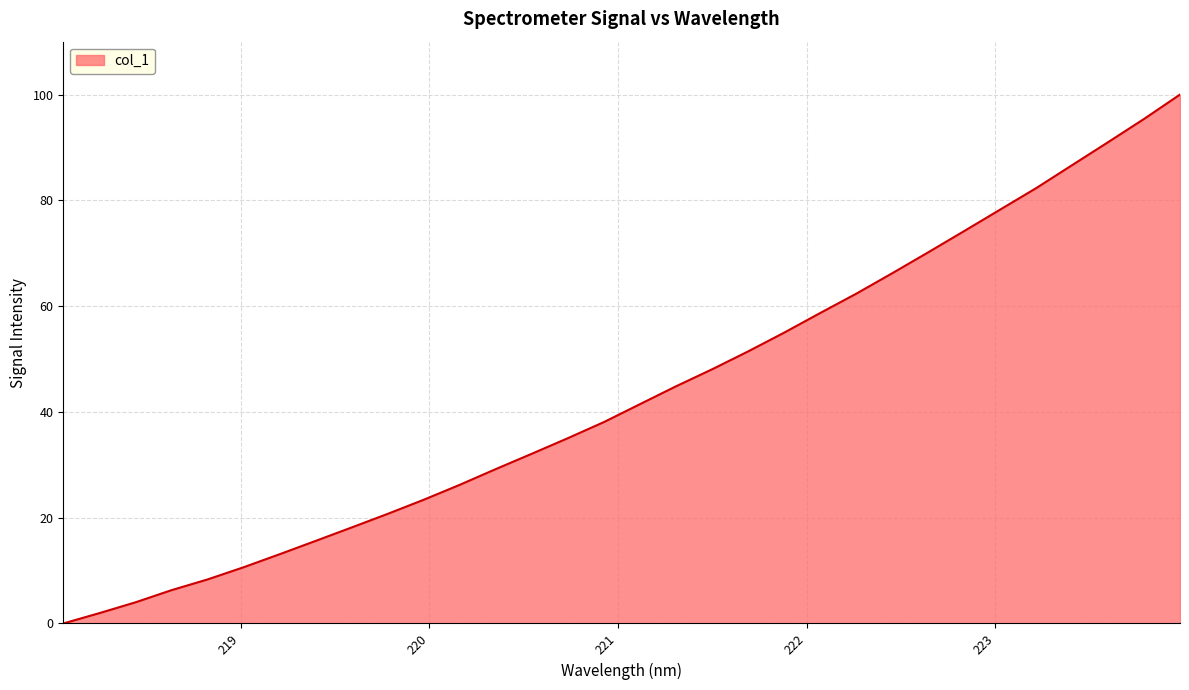

What is the difference between the maximum and minimum values?

100.0